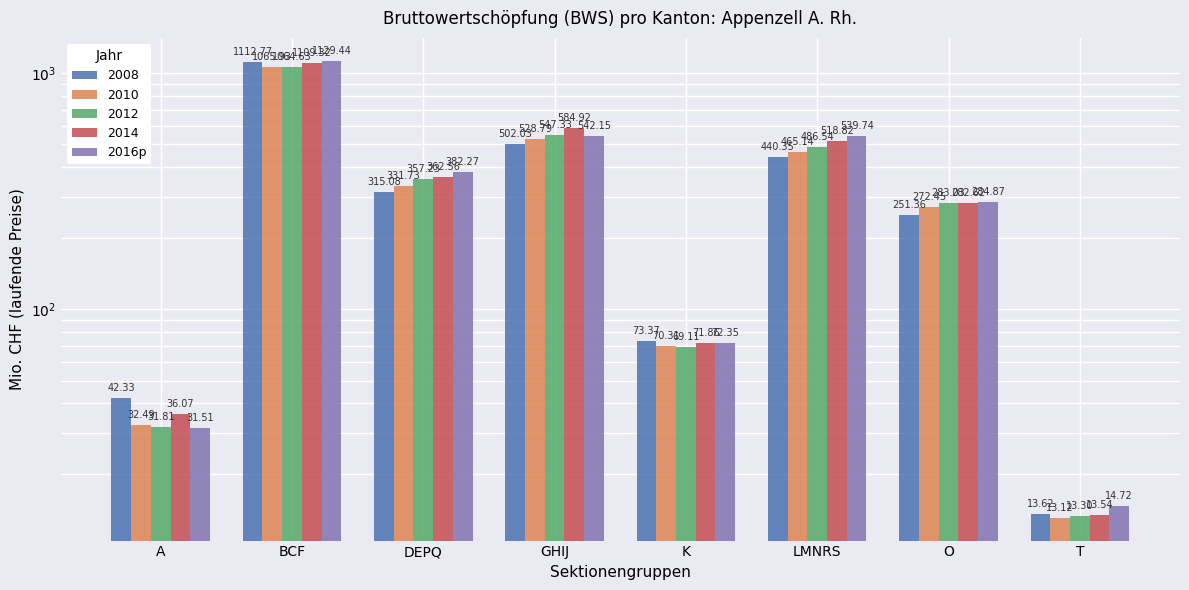

Is it true that the value at O is 284.9?

True